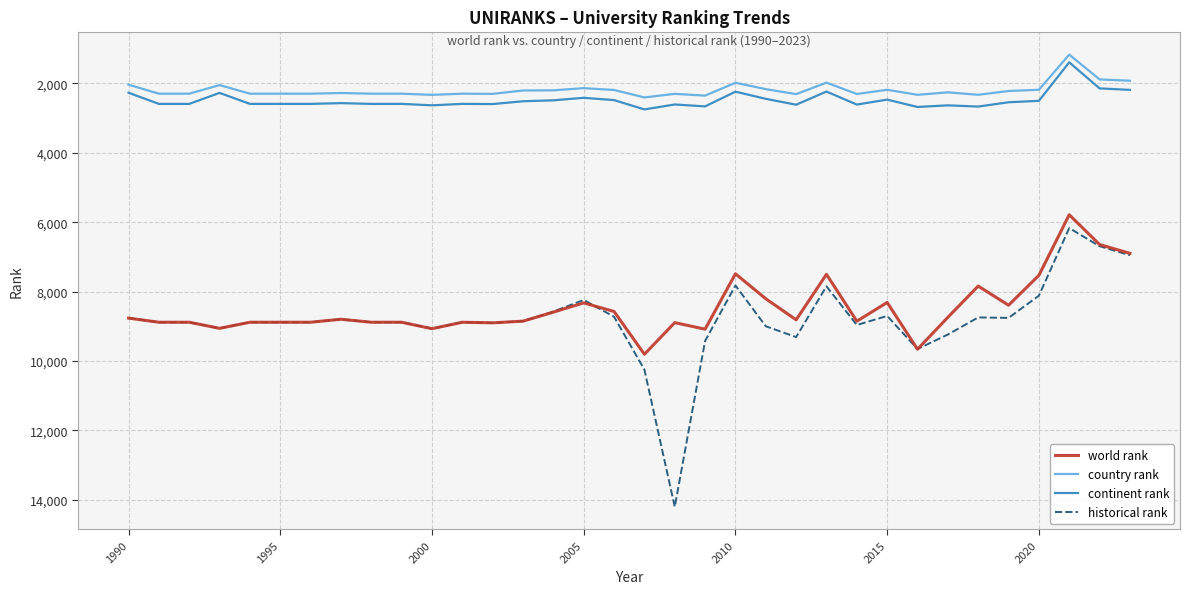

True or false: country rank and world rank cross at least once.

False